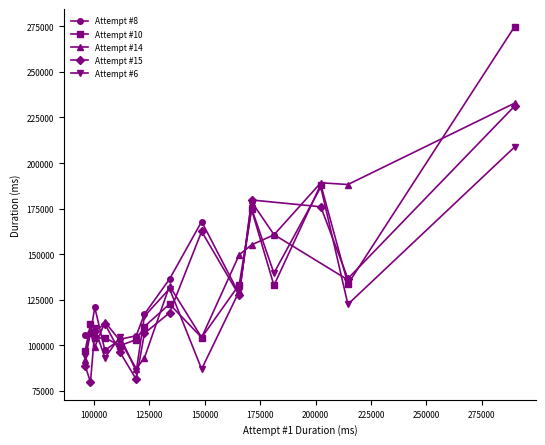

Does the chart have visible grid lines?

No